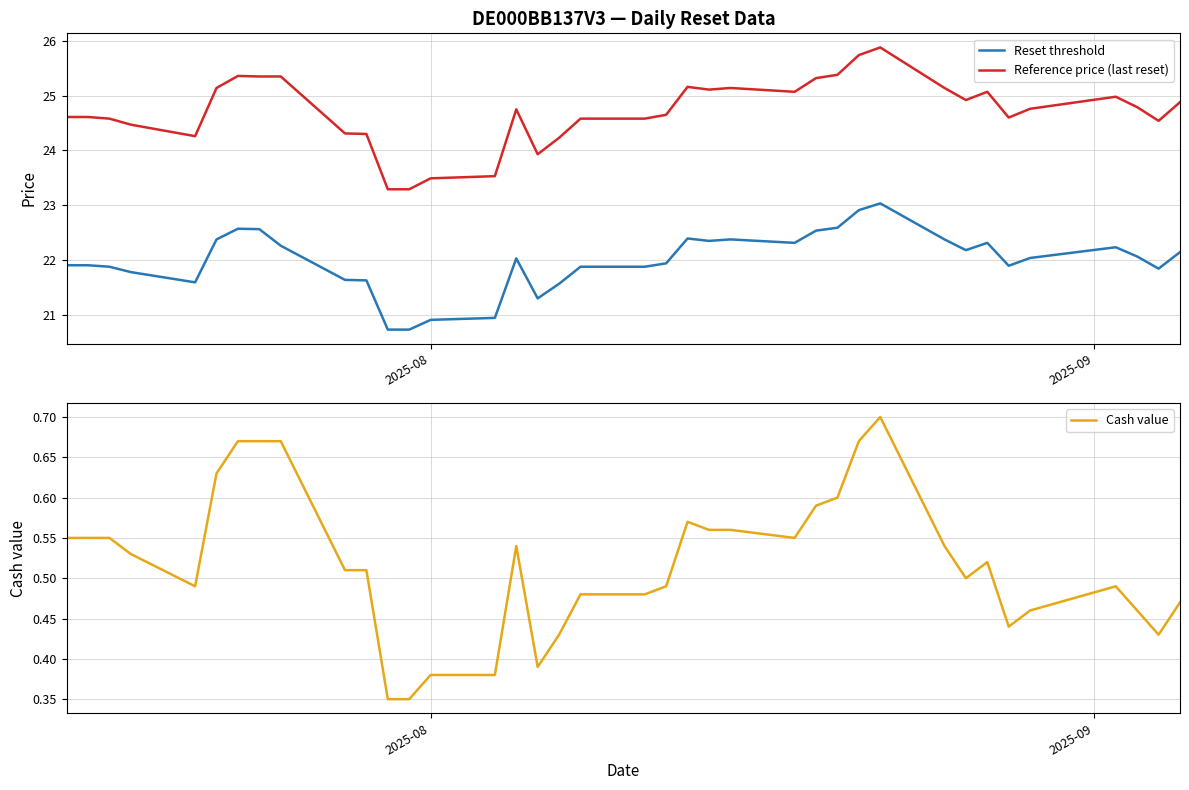

Which series has the largest total across all categories?

Reference price (last reset)